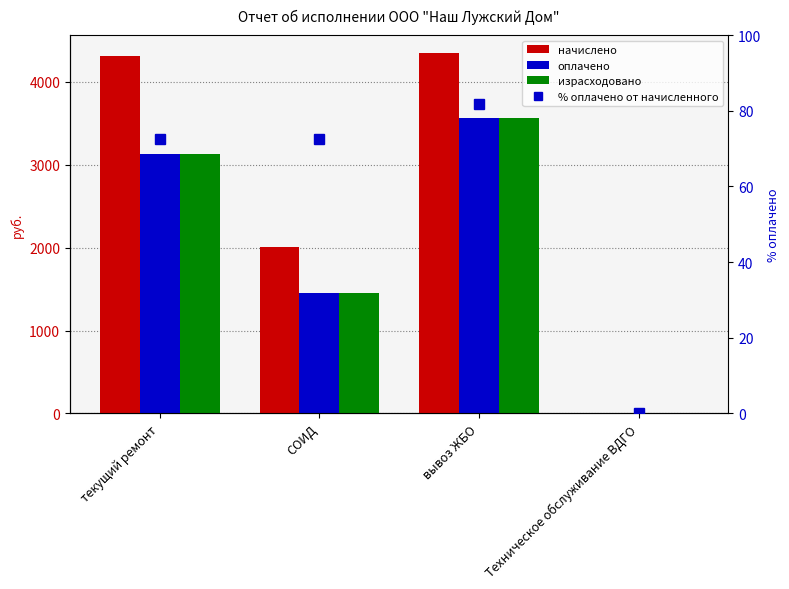

What is the label of the 2nd bar from the left?

СОИД